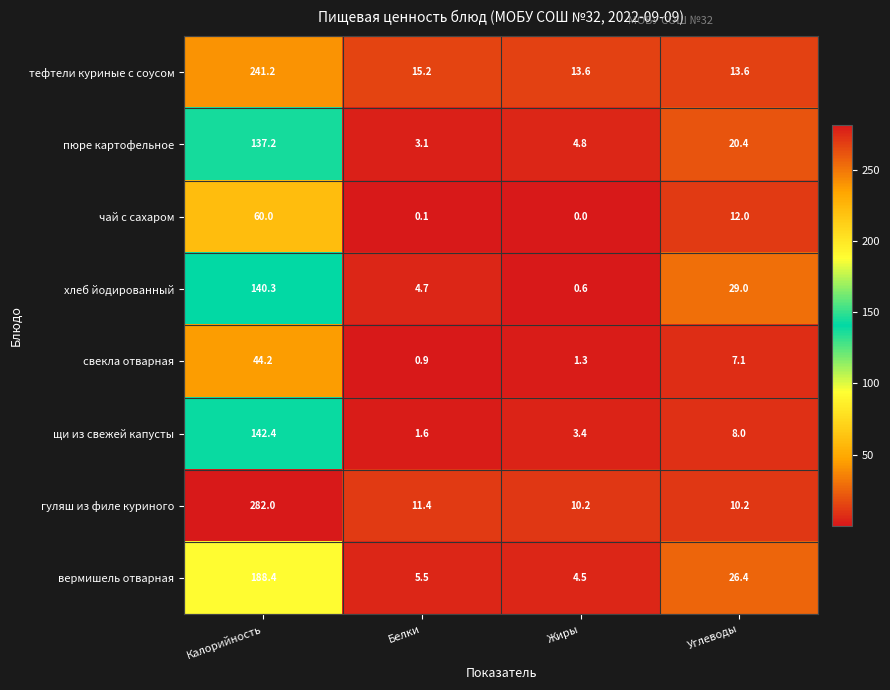

Which category has the highest value across all series?

Калорийность